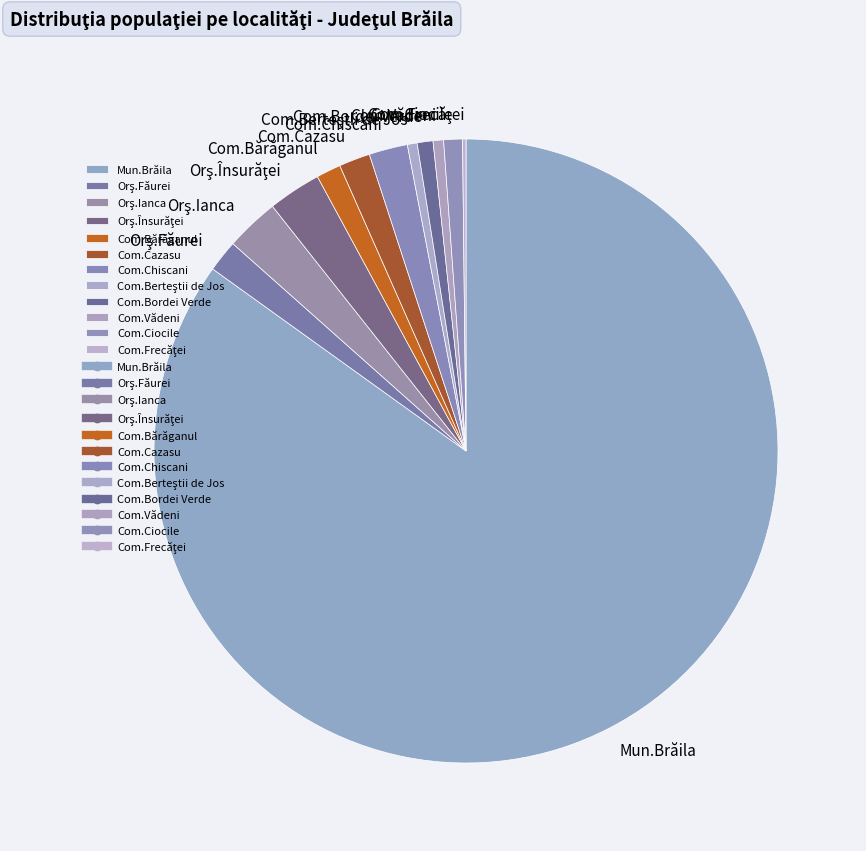

Is there any slice that represents more than half of the pie?

Yes